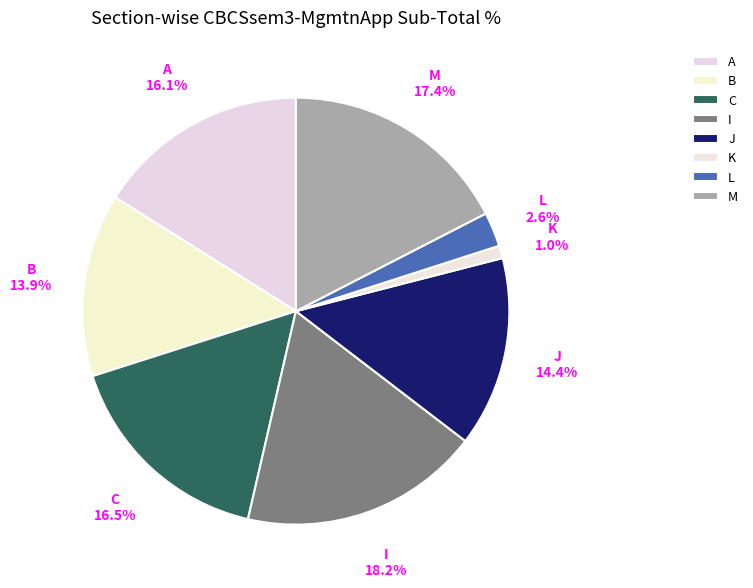

How many slices are in this pie chart?

8